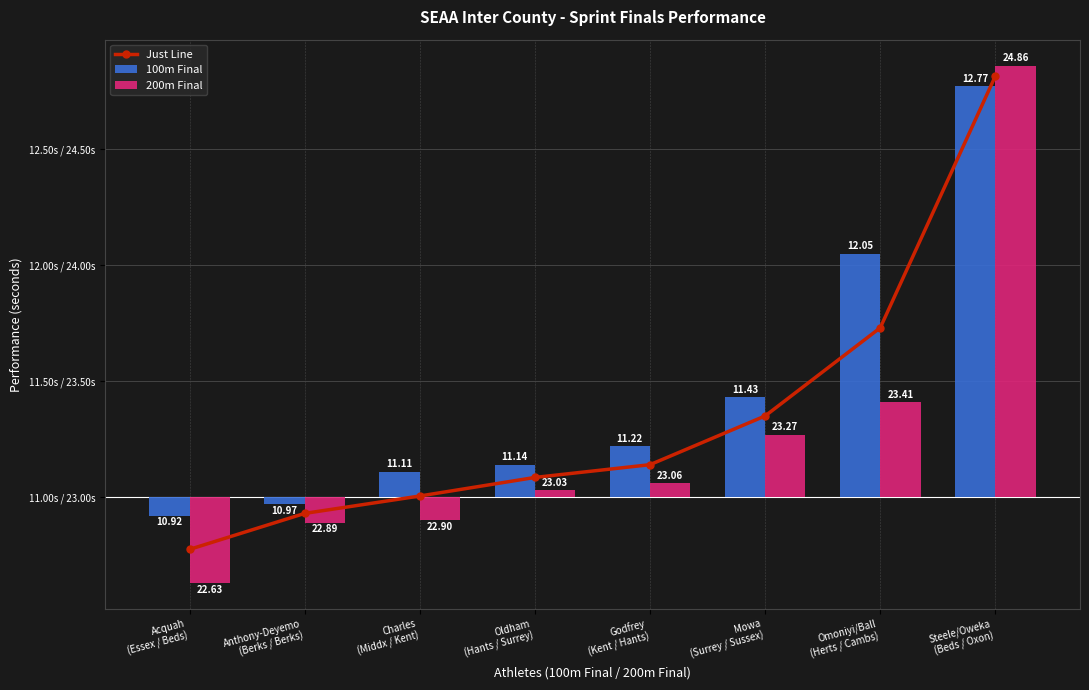

Does the chart contain stacked bars?

No